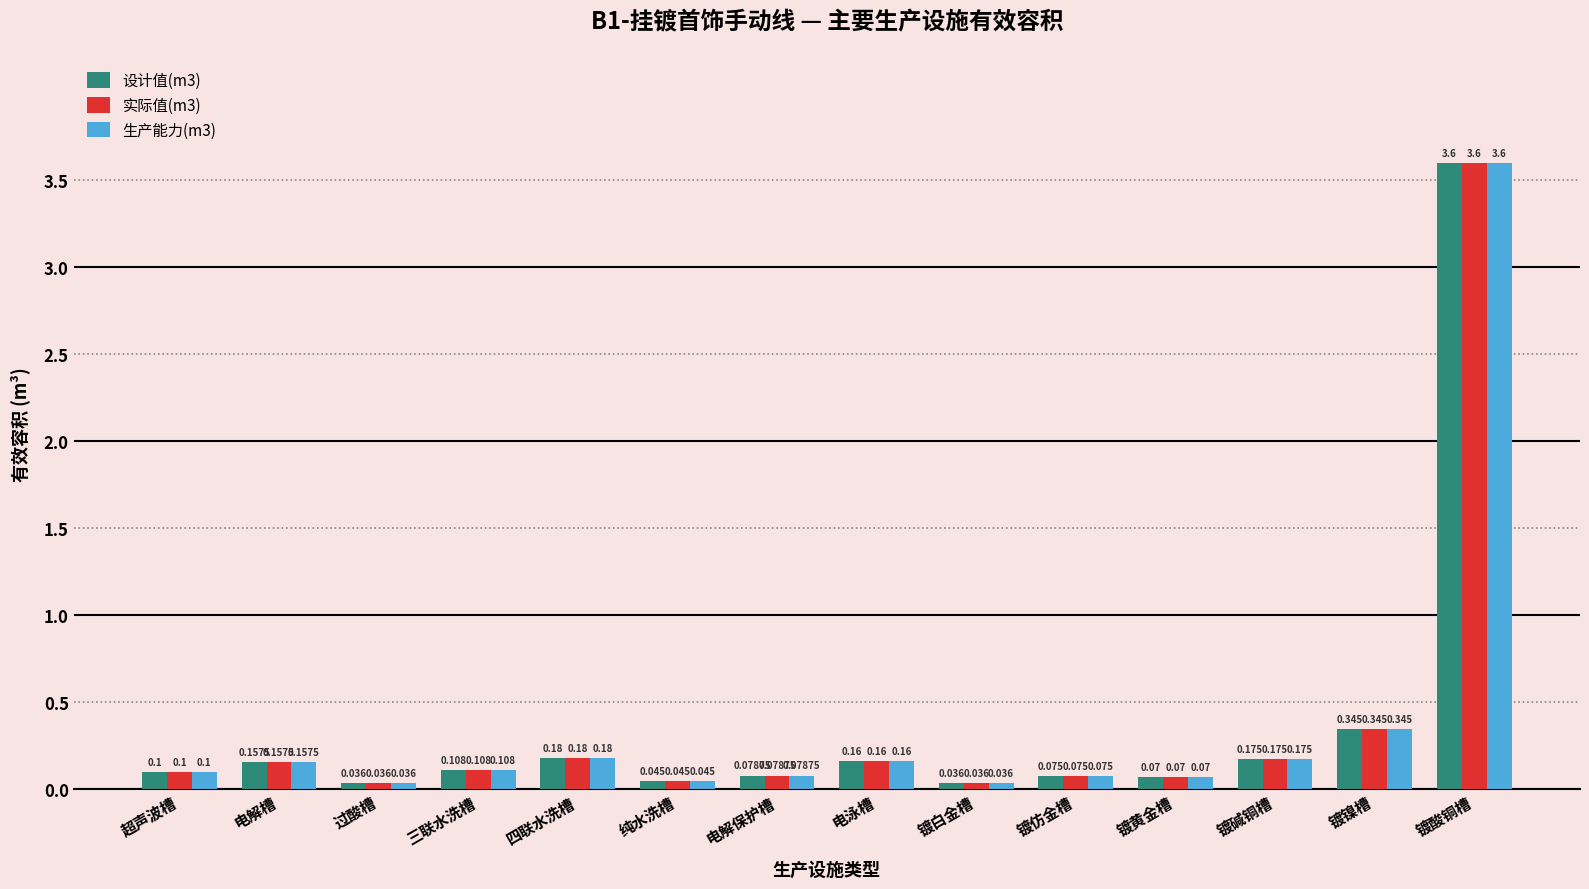

Is the value of 设计值(m3) at 四联水洗槽 greater than the value of 生产能力(m3) at 超声波槽?

Yes